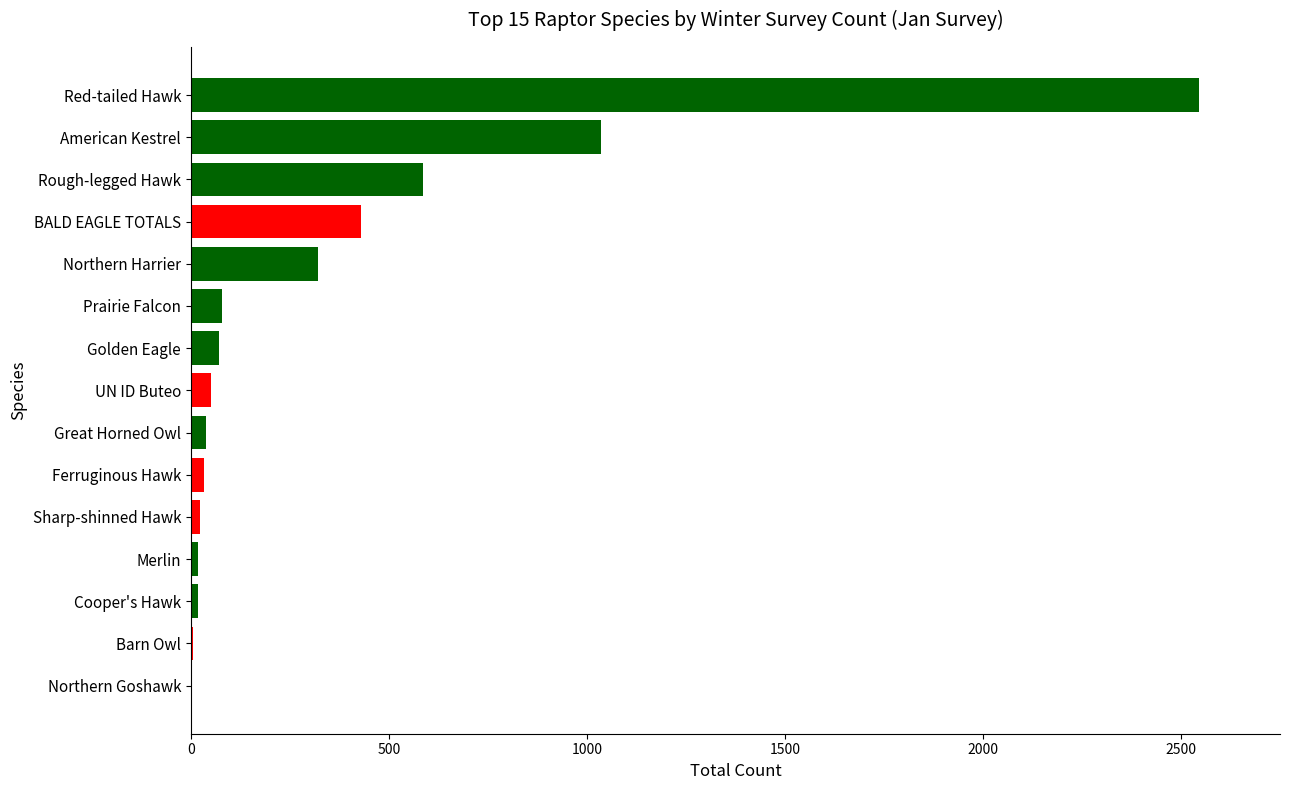

What is the average value?

350